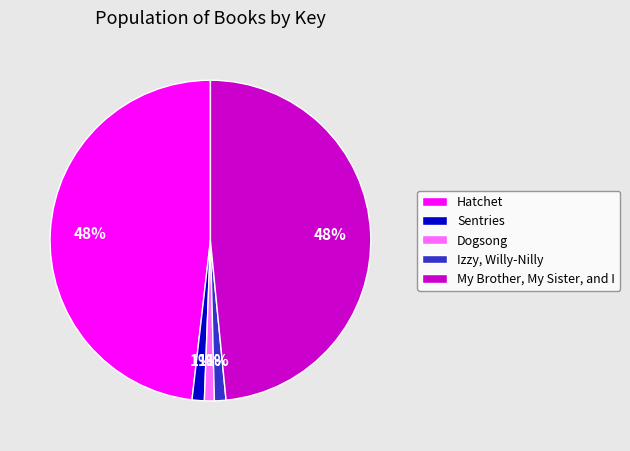

Is the sum of My Brother, My Sister, and I and Dogsong greater than half?

No